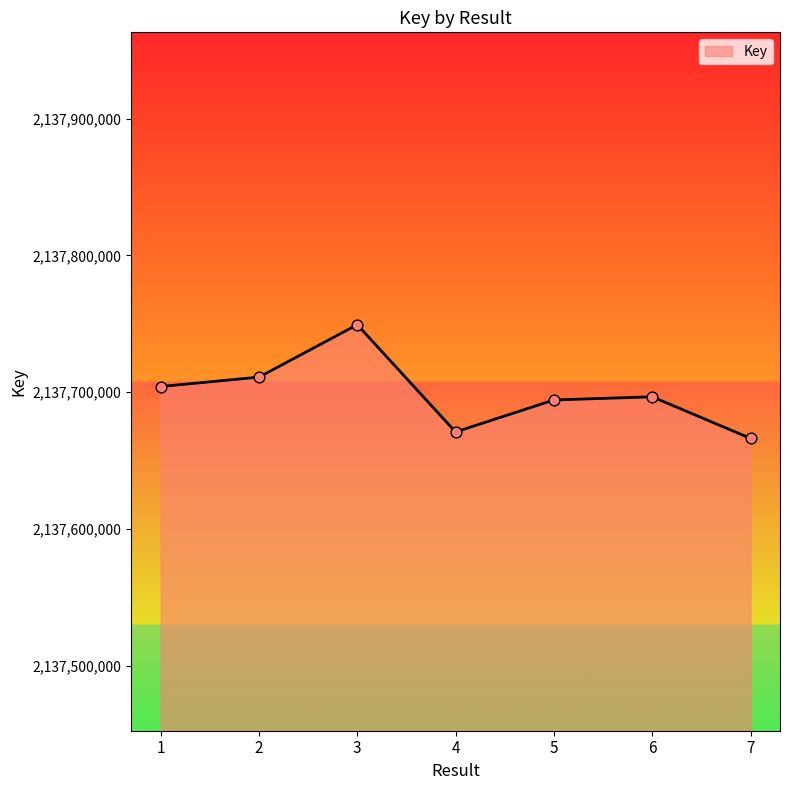

What is the change in value from 1 to 5?

-9820